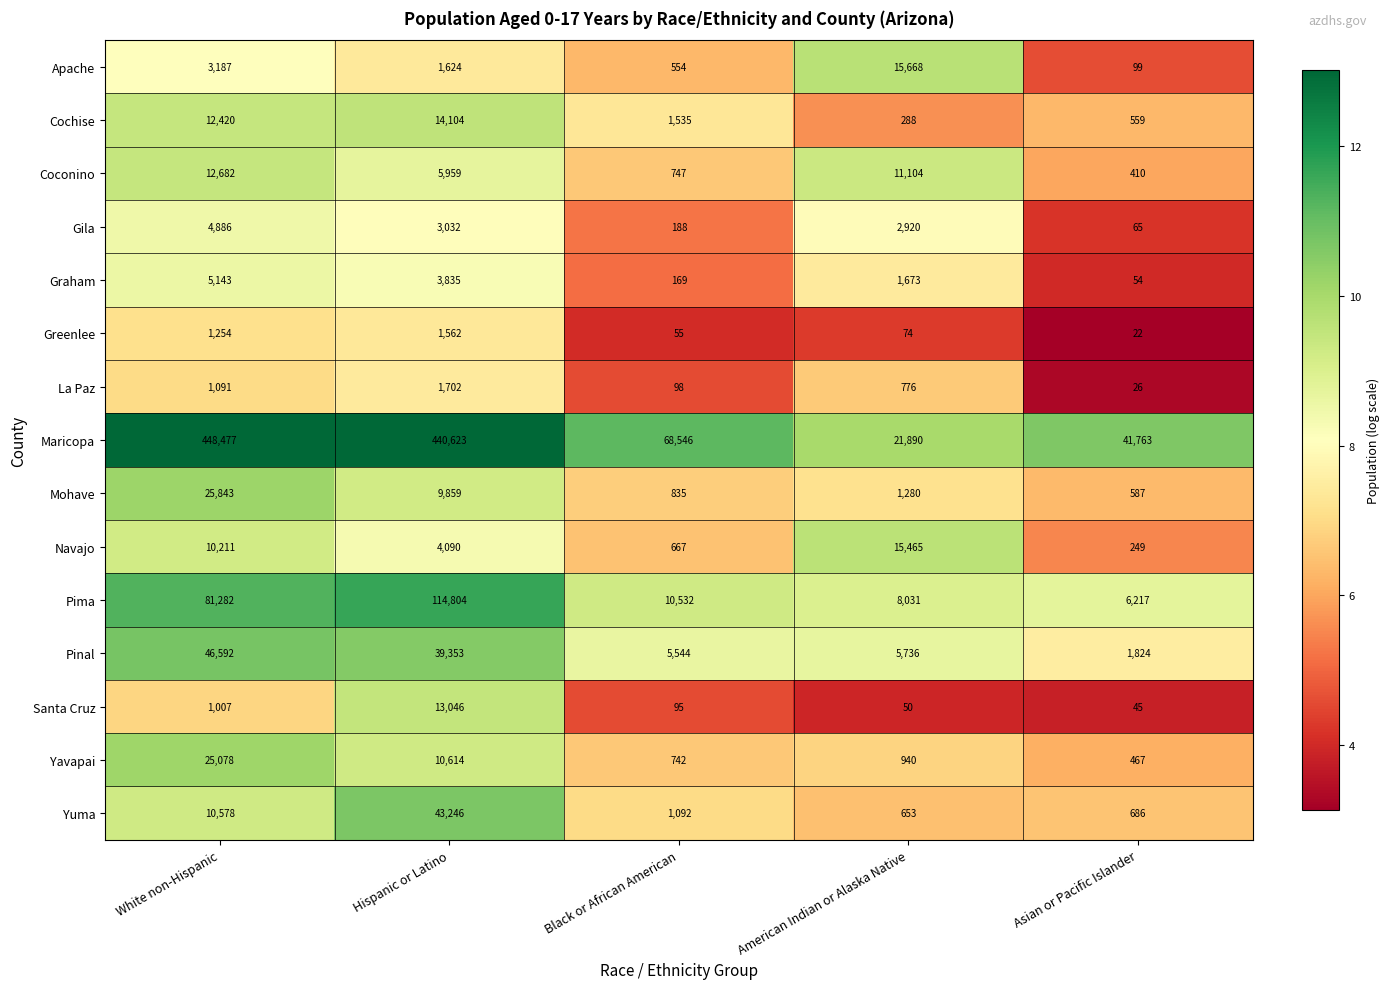

What is the sum of the Greenlee values at American Indian or Alaska Native and Hispanic or Latino?

1636